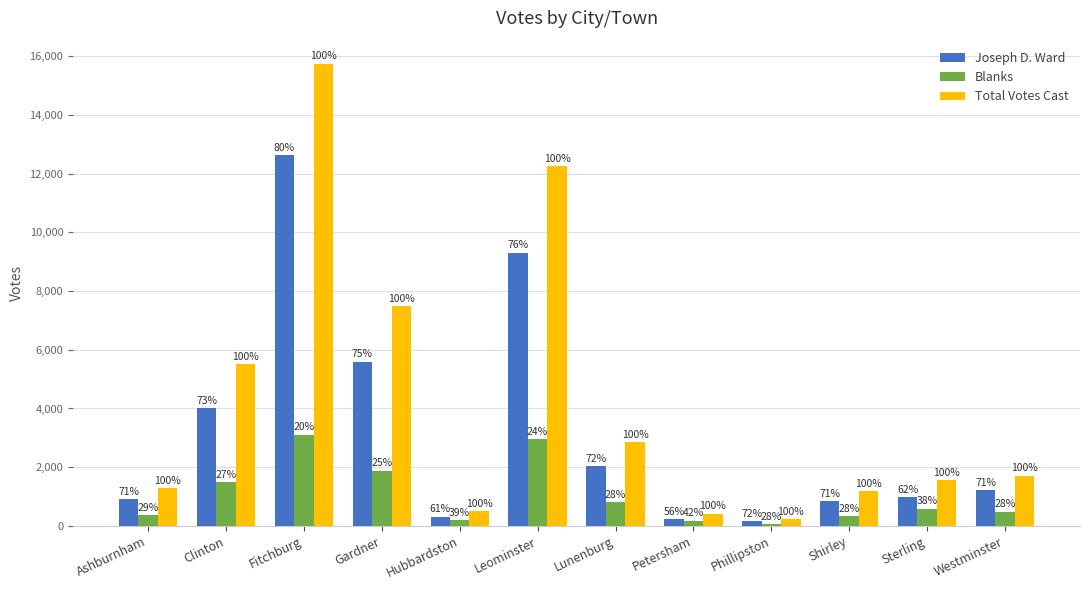

Read the Joseph D. Ward value at Westminster, to the nearest 100.

1200